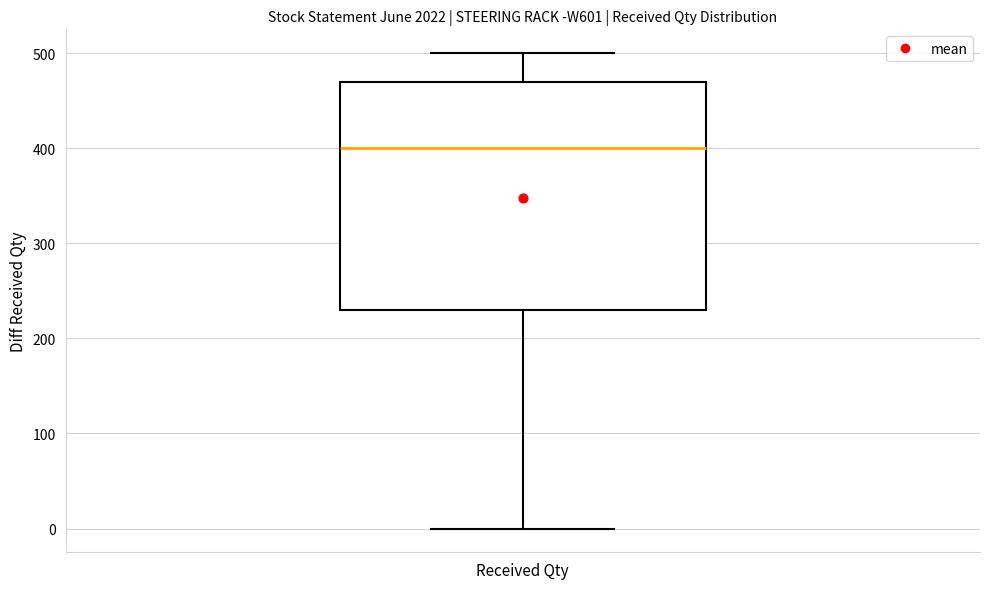

Read this box plot against the y-axis: the position of the median line, the range covered by the box, and the ends of both whiskers. The values are not printed on the chart, so give them approximately, as read against the axis.

median 400, box 230 to 470, whiskers 0 to 500